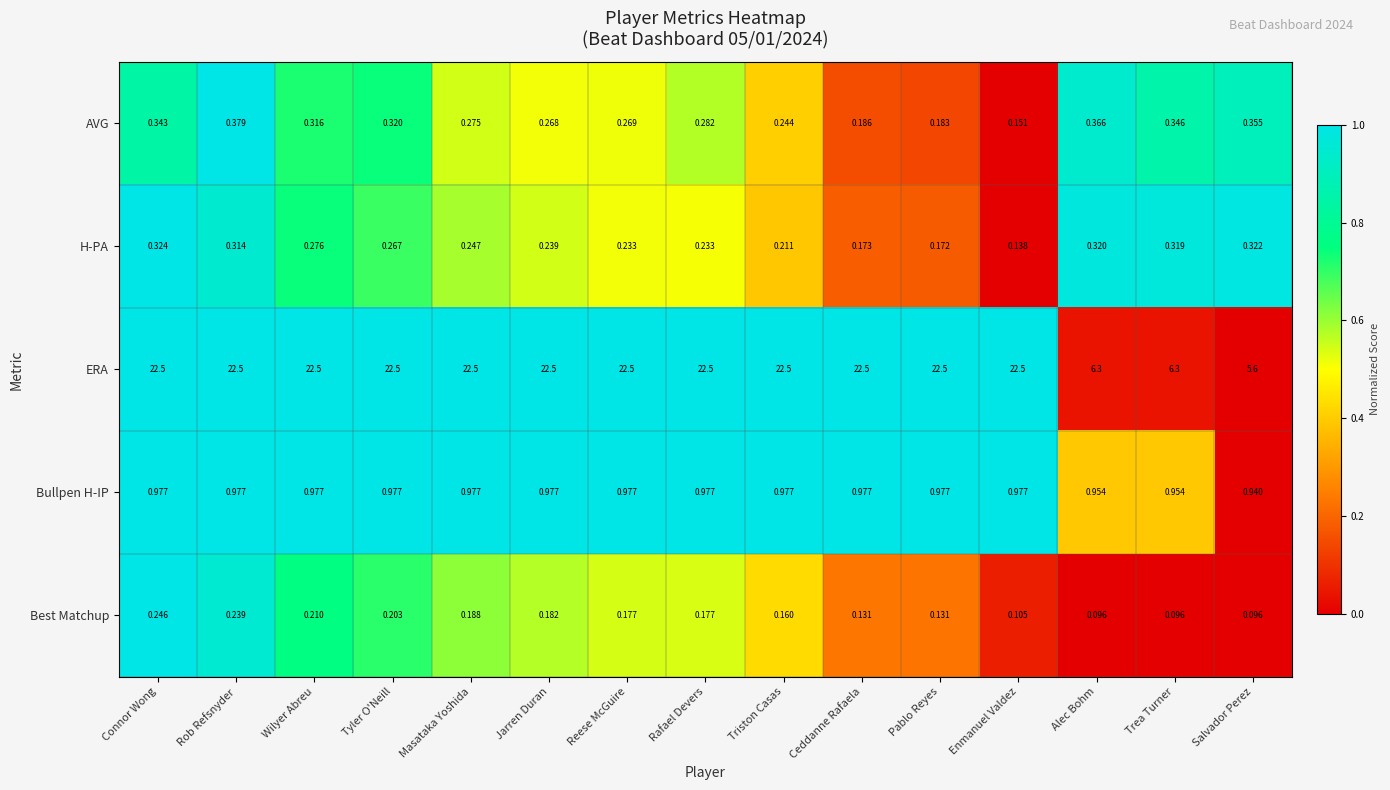

At which category is the sum across all series the highest?

Rob Refsnyder